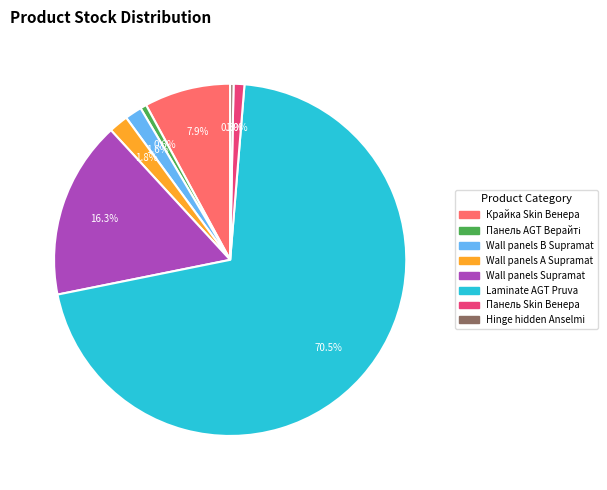

Does any single category account for the majority?

Yes